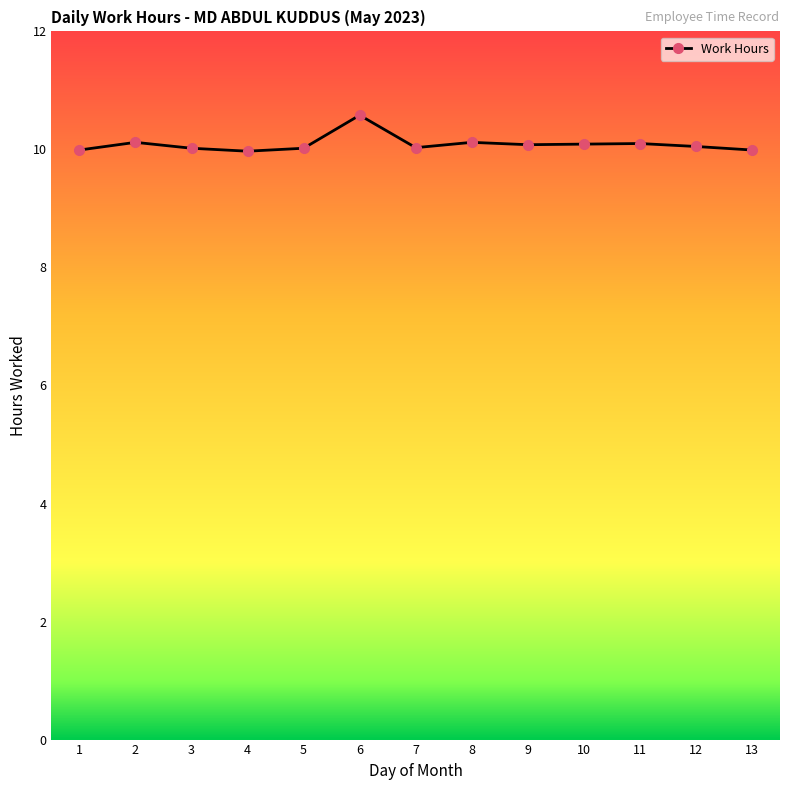

True or false: there are more than 0 points higher than both neighbors.

True